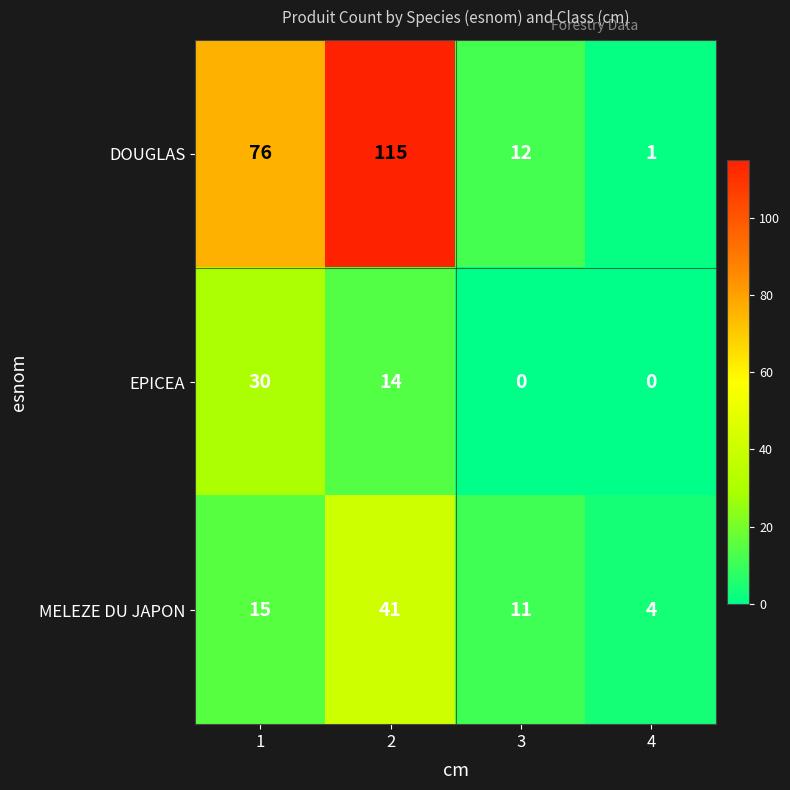

What is the difference between the maximum and minimum values in the EPICEA series?

30